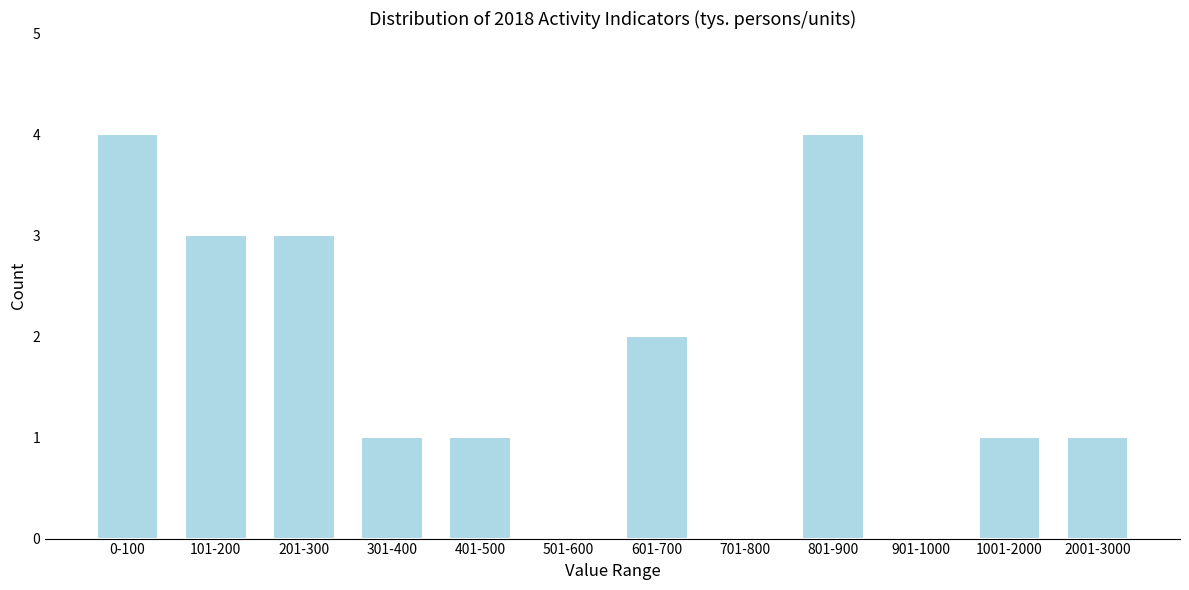

Reading right to left, what are all the values shown in this chart?

2001-3000=1	1001-2000=1	901-1000=0	801-900=4	701-800=0	601-700=2	501-600=0	401-500=1	301-400=1	201-300=3	101-200=3	0-100=4